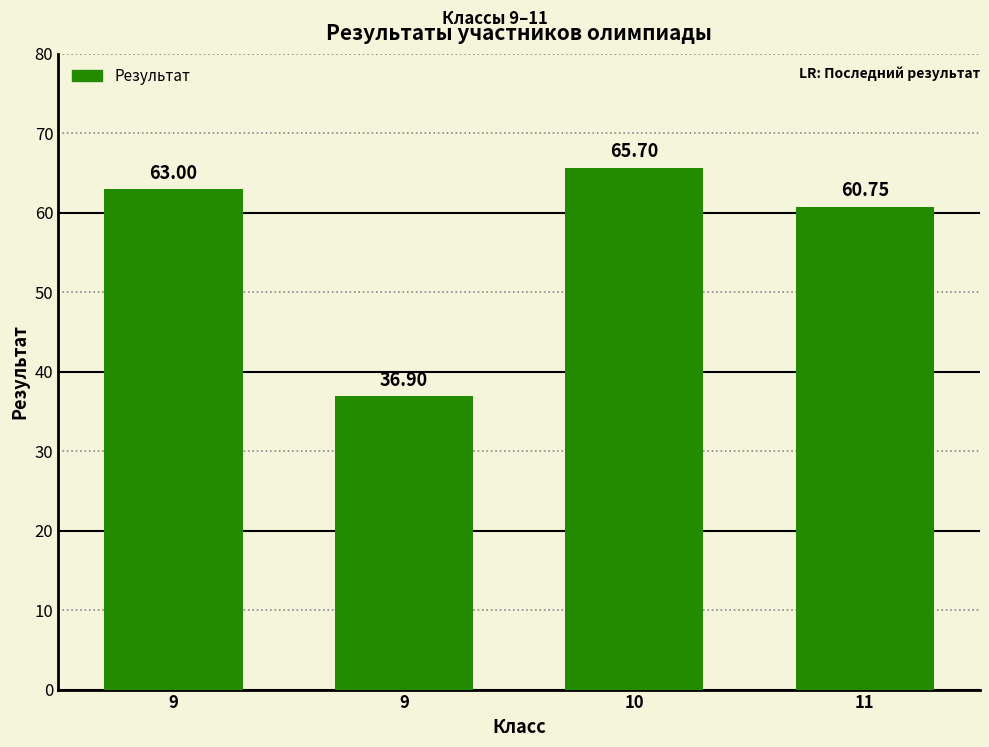

Reading right to left, list all the values displayed in this chart.

11=60.8	10=65.7	9=36.9	9=63.0